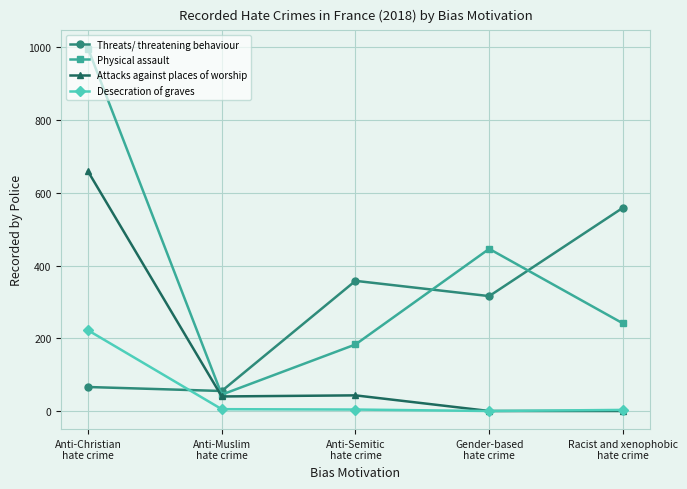

True or false: Desecration of graves and Physical assault intersect in this chart.

False